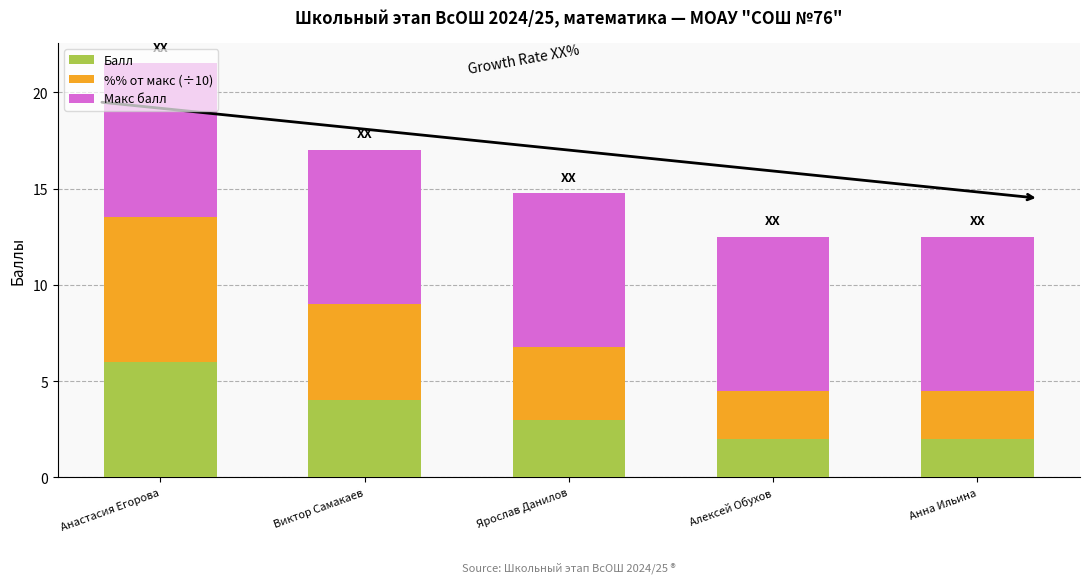

Is it true that Балл equals 2.0 at Анна Ильина?

True